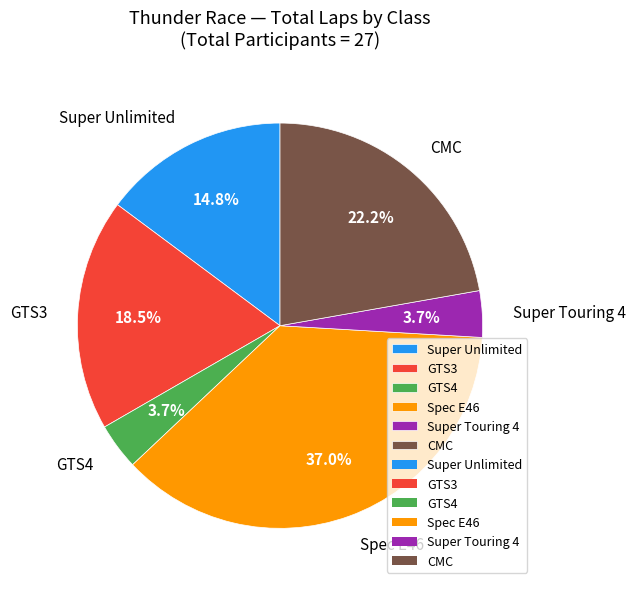

To the nearest percent, what percentage of the pie is Spec E46?

37%